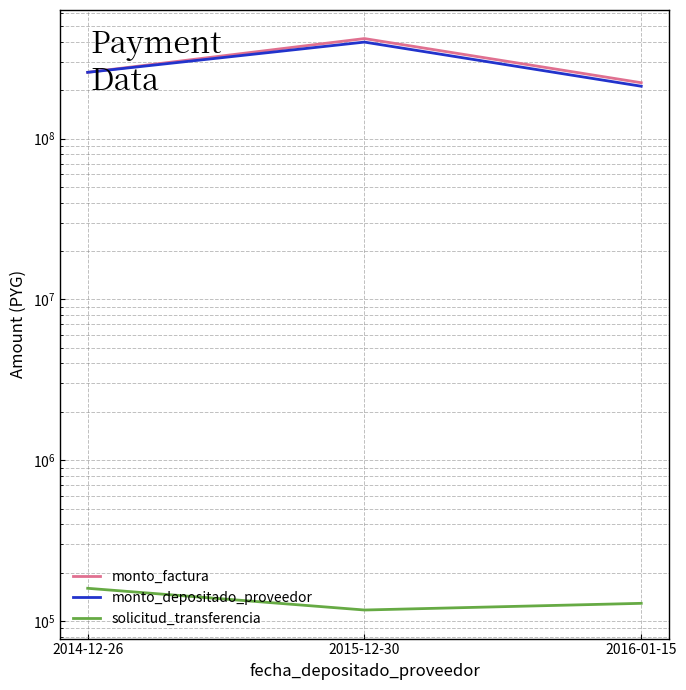

Is this an area chart (filled region under the line)?

No